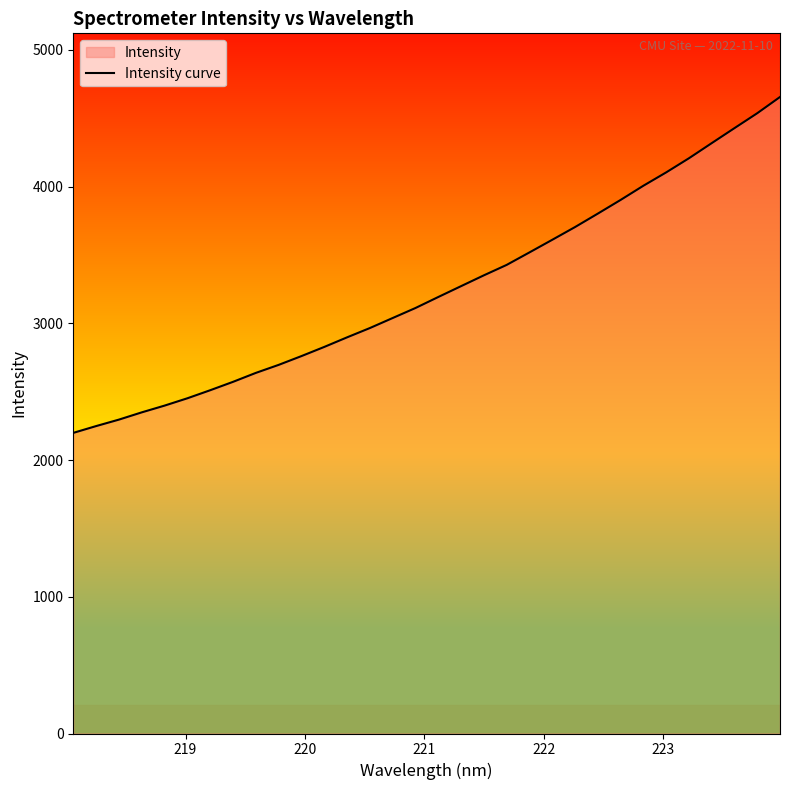

What is the smallest value displayed?

2198.5